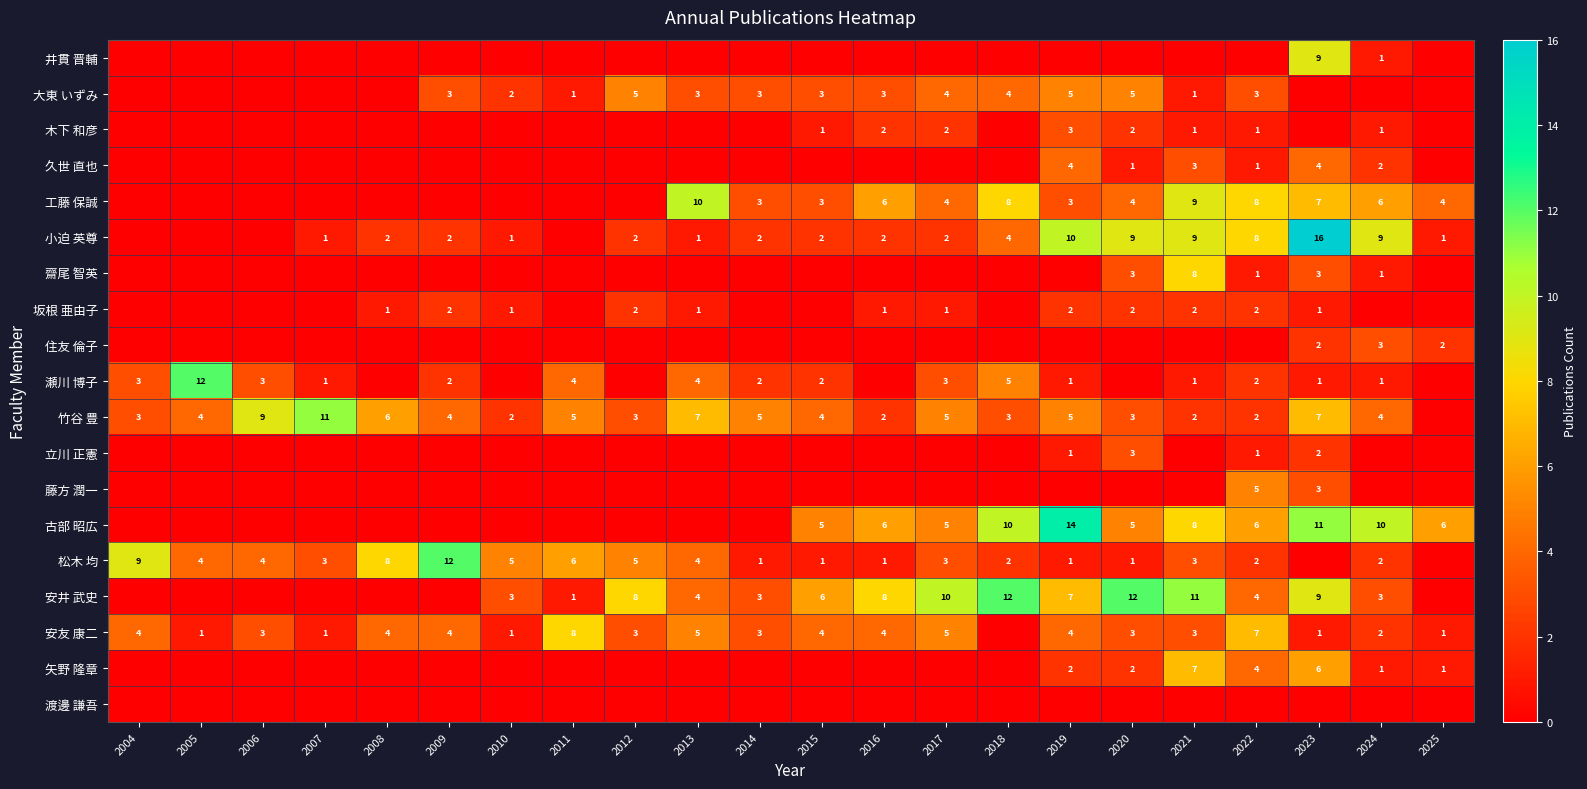

The 竹谷 豊 series shows 9 at 2019. True or false?

False